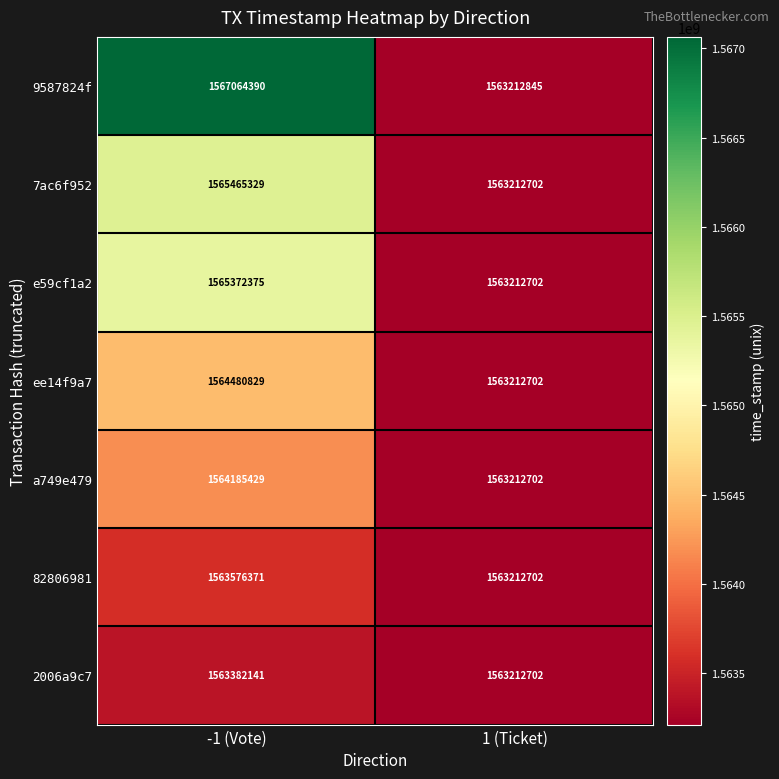

Rank the series by their maximum value, from highest to lowest.

9587824f, 7ac6f952, e59cf1a2, ee14f9a7, a749e479, 82806981, 2006a9c7